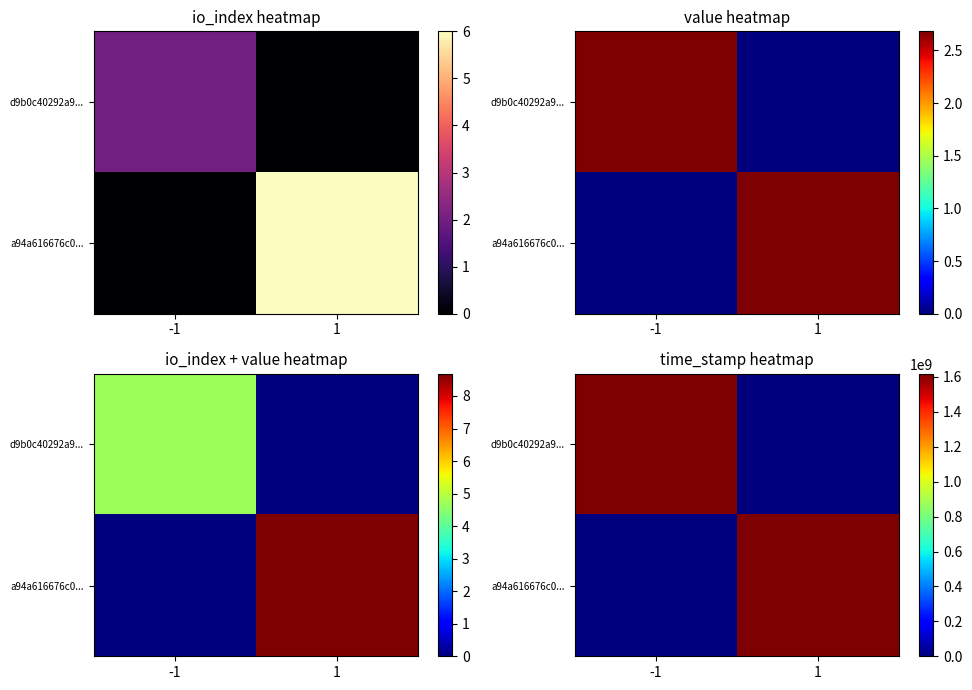

Where is a94a616676c0... nearest to the value 808892975?

-1